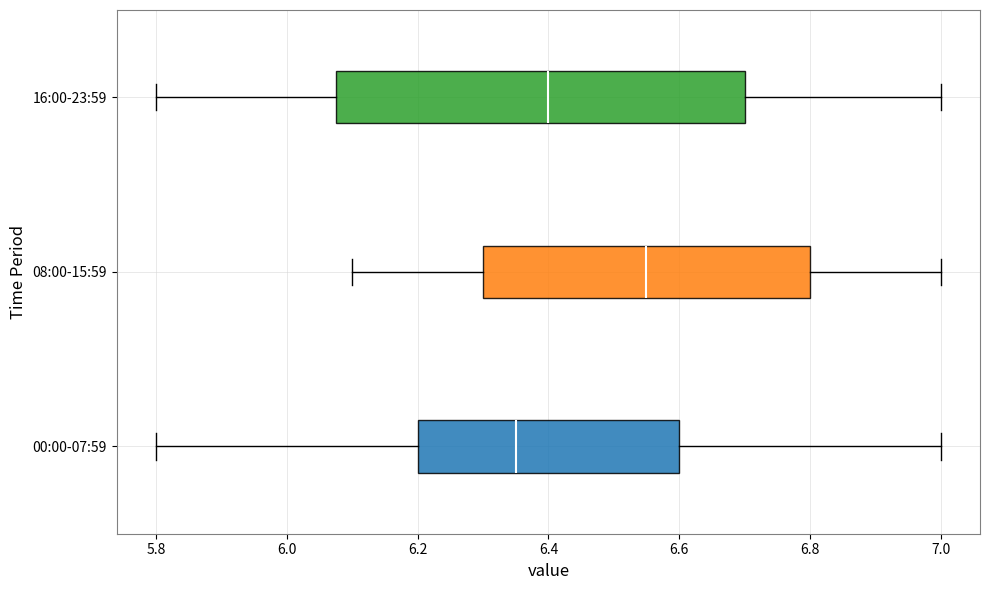

Which box's median line is the furthest to the left?

00:00-07:59